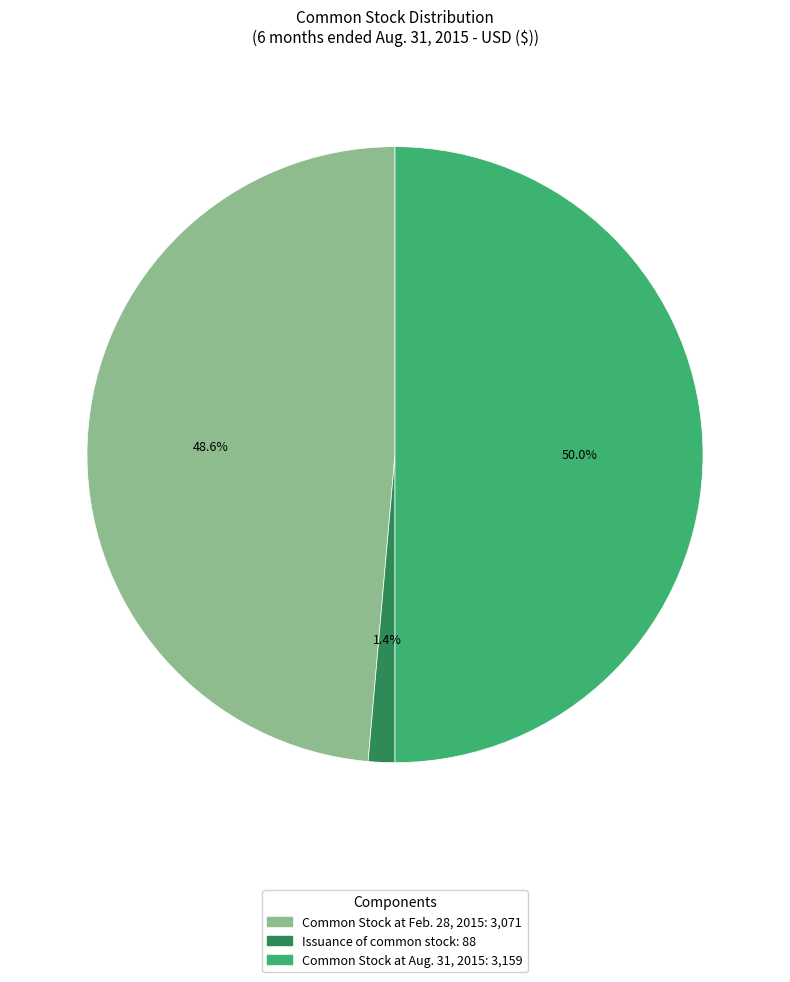

What percentage is the Common Stock at Aug. 31, 2015 slice, to the nearest percent?

50%